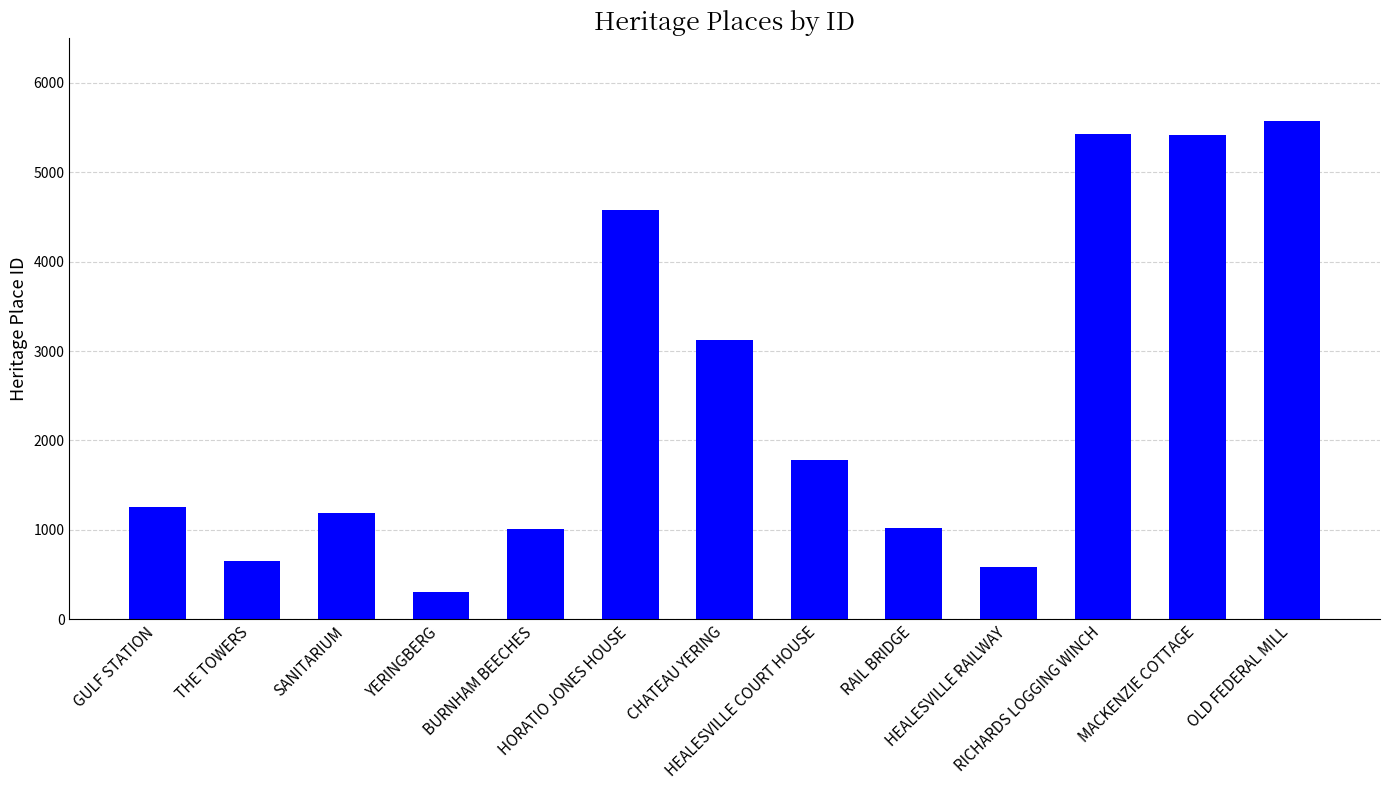

What is the value of the 13th bar from the left?

5575